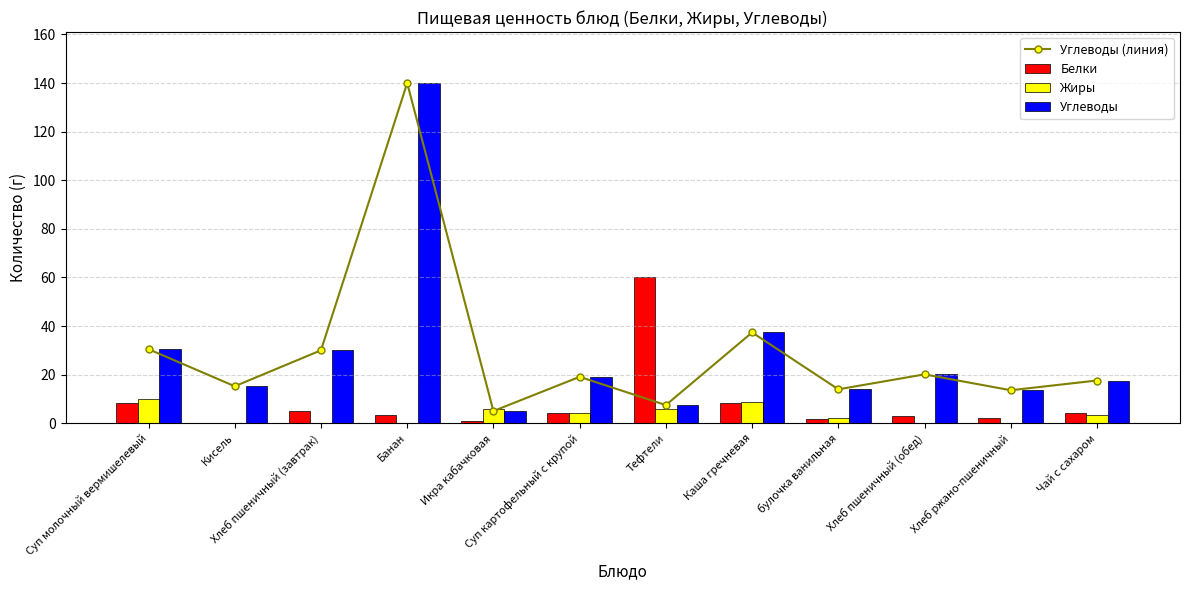

Reading left to right, extract all data points from this chart.

Углеводы (линия): 30.5	15.2	30.0	140.0	5.0	19.1	7.5	37.4	13.9	20.1	13.6	17.6
Белки: 8.5	0.1	5.0	3.2	1.0	4.1	60.0	8.3	1.7	3.1	2.1	4.0
Жиры: 9.9	0.0	0.0	0.0	6.0	4.3	6.0	8.9	2.3	0.2	0.2	3.5
Углеводы: 30.5	15.2	30.0	140.0	5.0	19.1	7.5	37.4	13.9	20.1	13.6	17.6